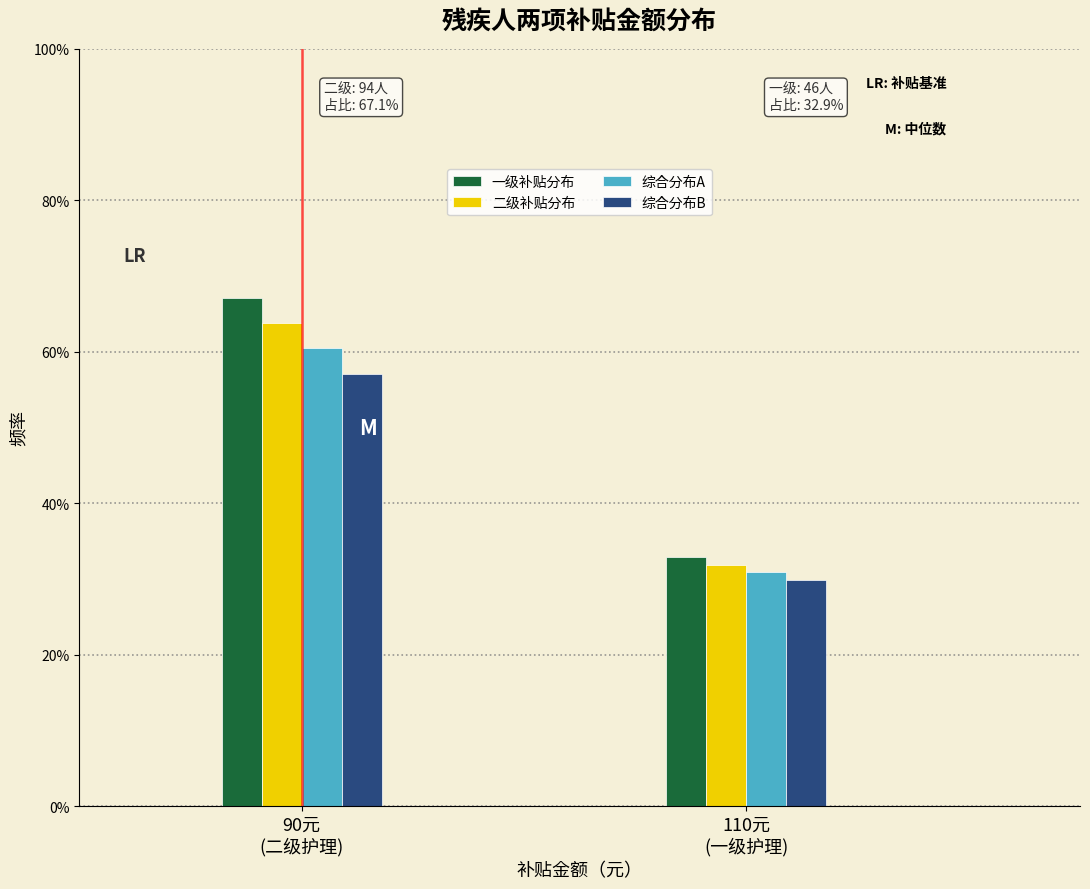

What are all the series names shown in the legend?

一级补贴分布, 二级补贴分布, 综合分布A, 综合分布B